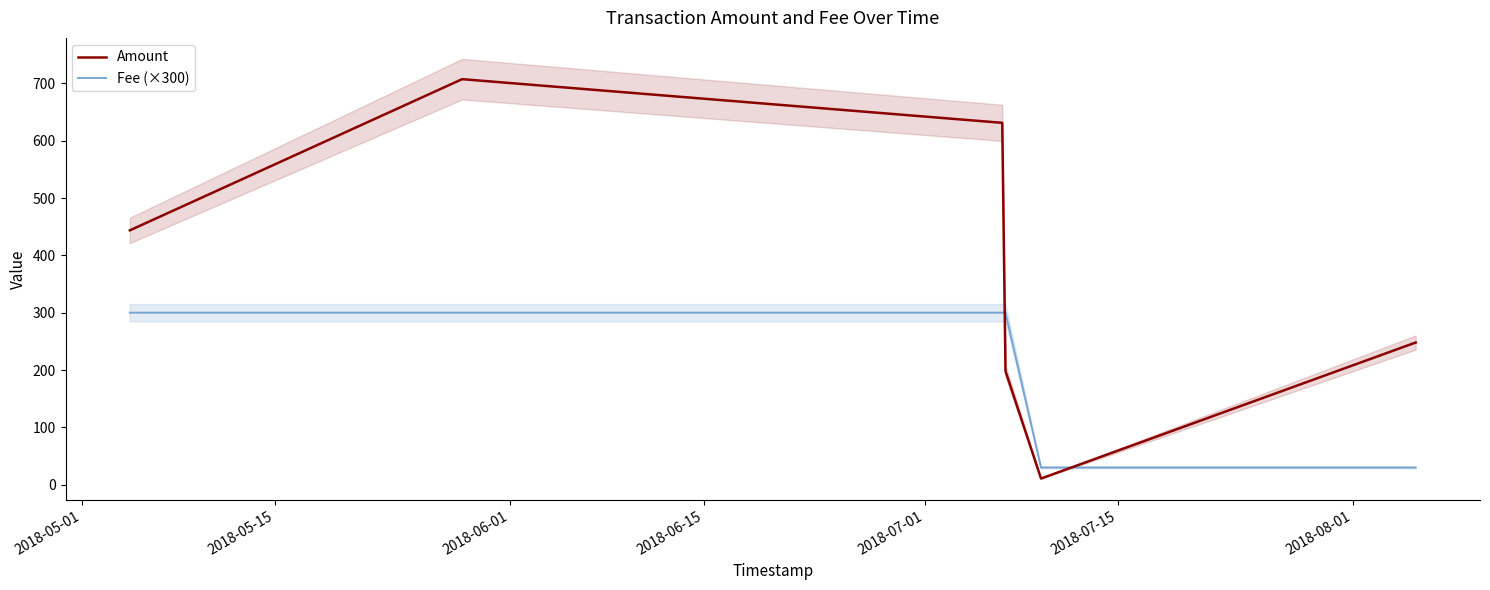

What is the average value of the Amount series?

373.1